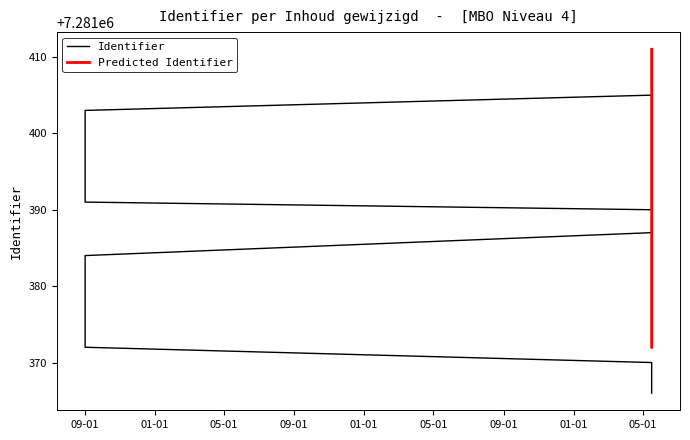

The chart shows a value of 11491632 at 2022-09-01 09:14:23. True or false?

False